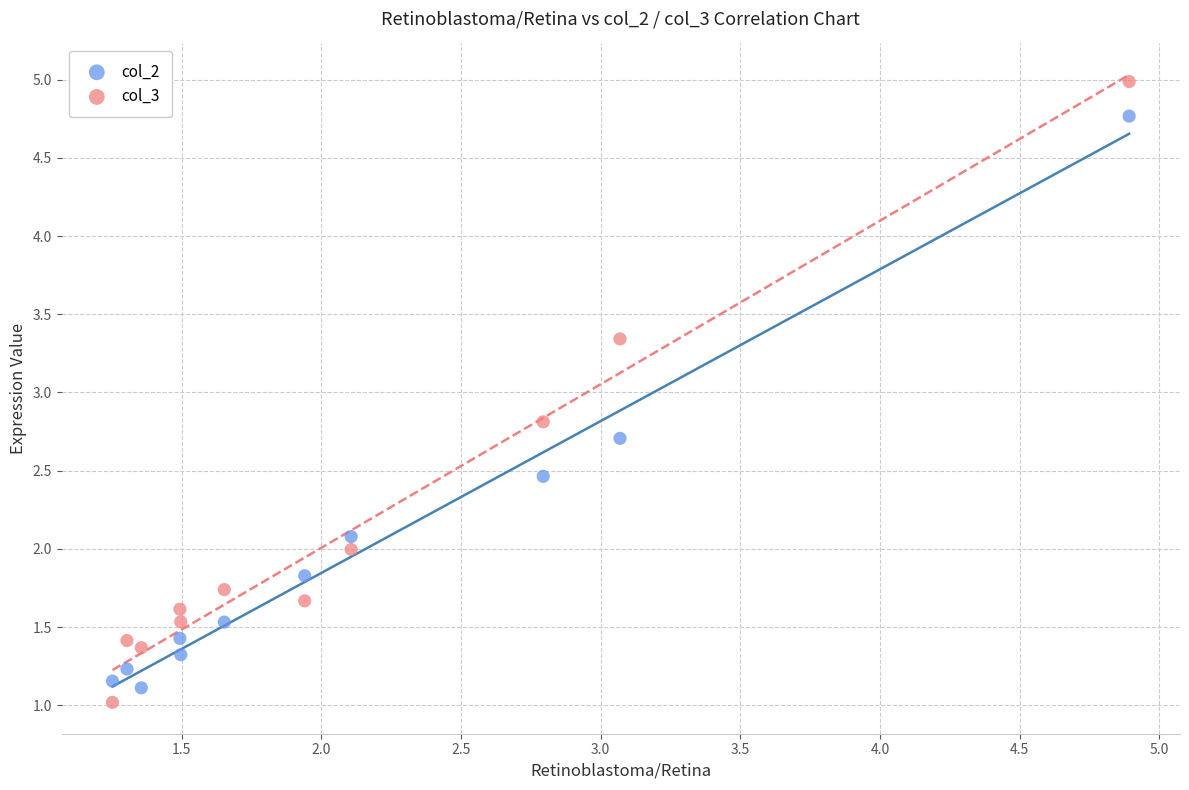

Which series reaches the minimum Y coordinate?

col_3